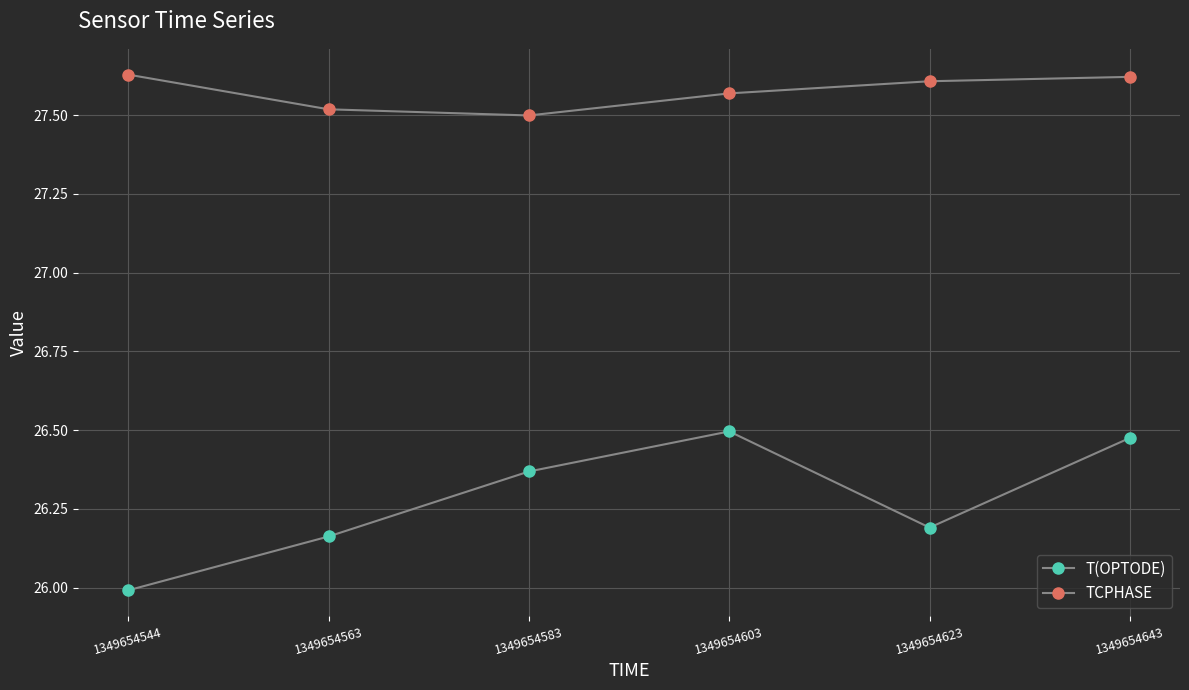

Count the number of data series in this chart.

2